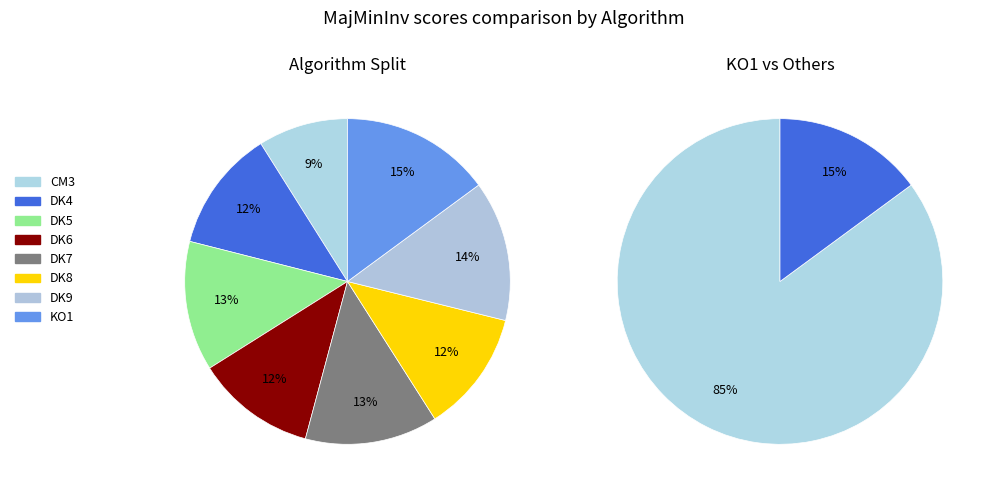

What percentage do DK4 and DK7 together represent?

25.3%